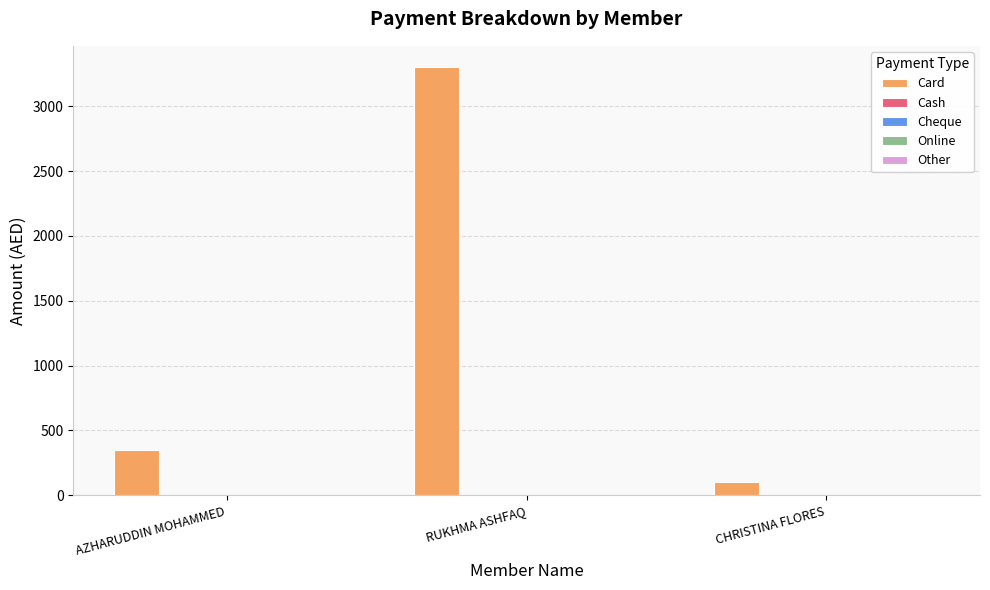

Reading left to right, what are all the values shown in this chart?

350	3300	105